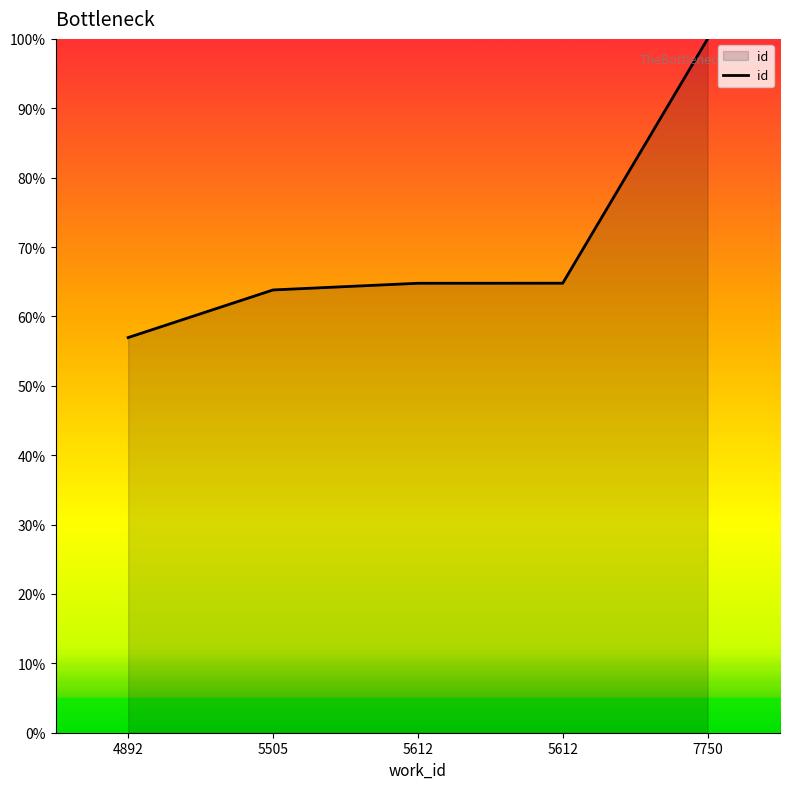

Reading left to right, list all the values displayed in this chart.

57.0	63.8	64.8	64.8	100.0